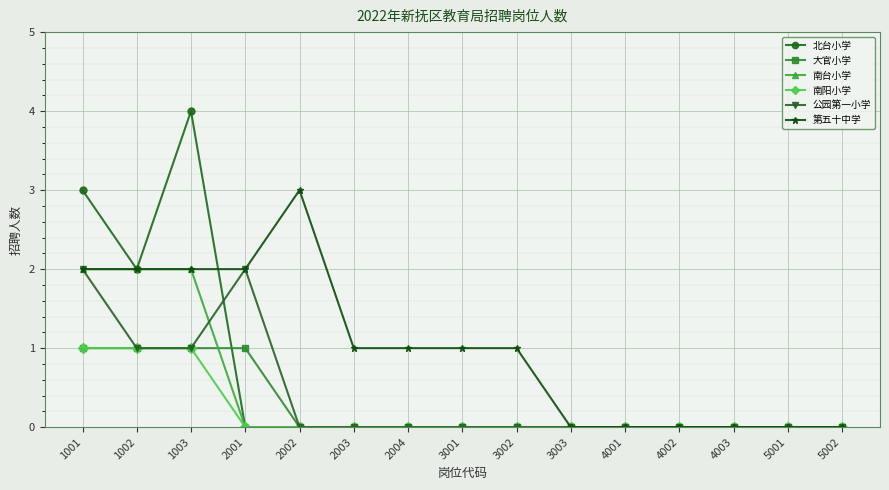

What is the difference between the maximum and minimum values in the 公园第一小学 series?

2